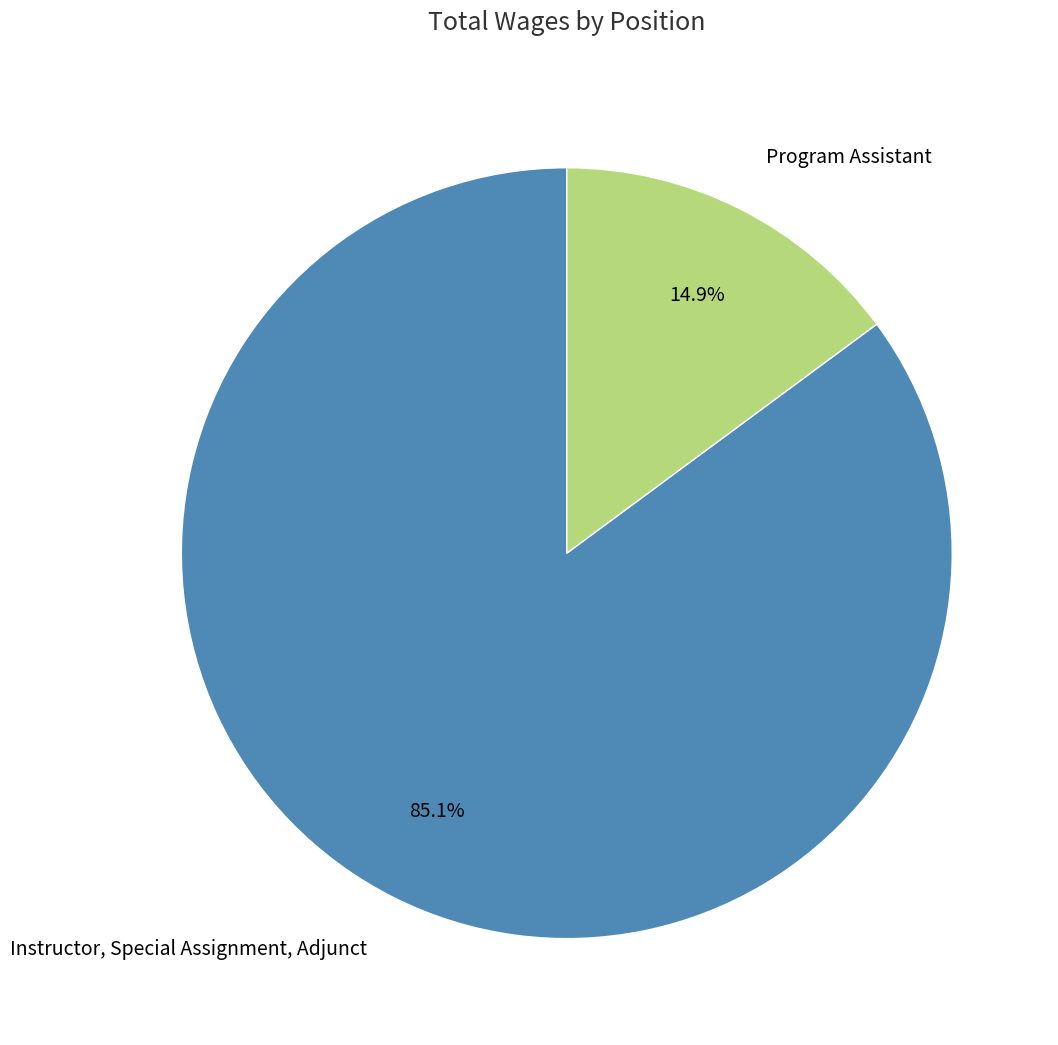

True or false: Instructor, Special Assignment, Adjunct accounts for 85% of the total.

True